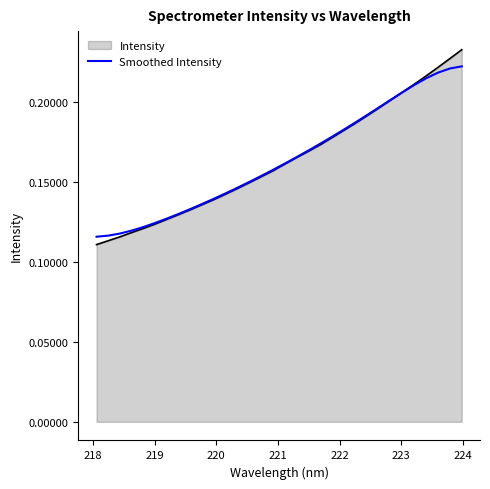

How many lines are shown in the chart?

2